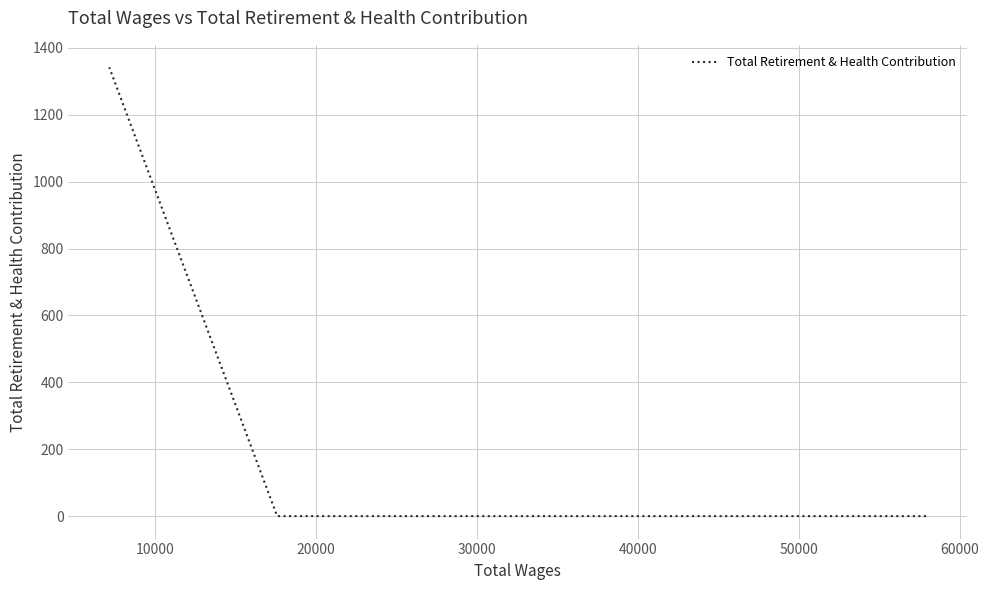

Which has a higher value, 0 or 20000?

20000